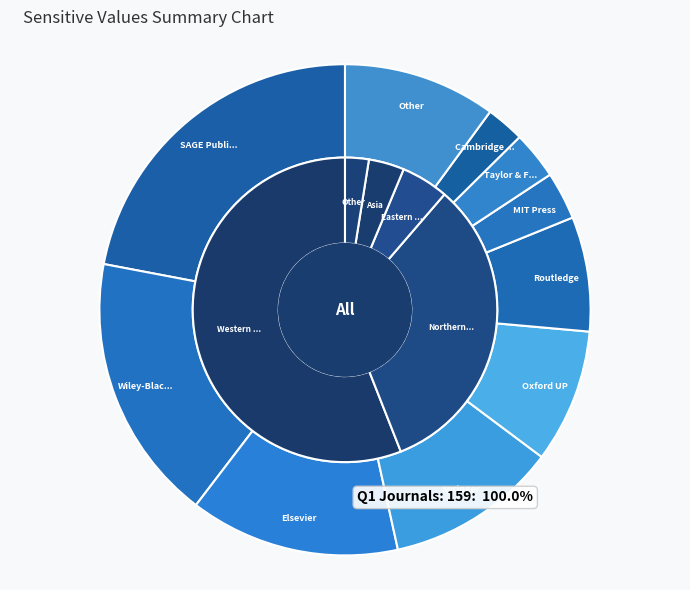

Does Q1 represent more than half of the total?

Yes